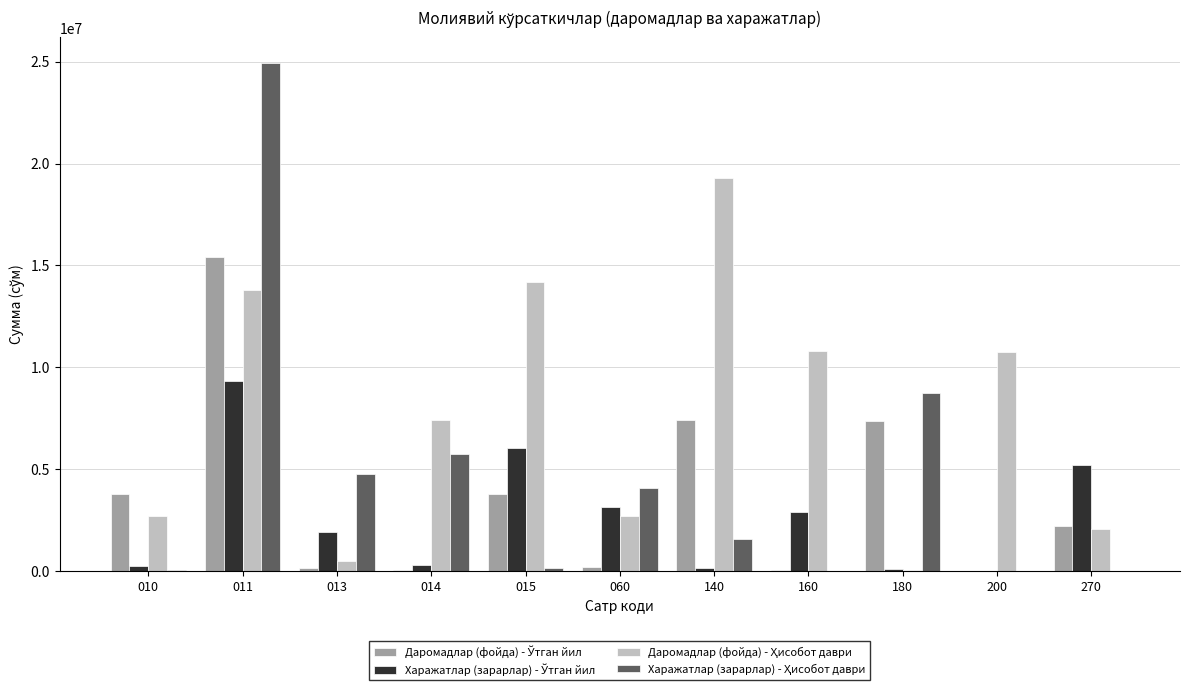

At which category is the sum across all series the highest?

011